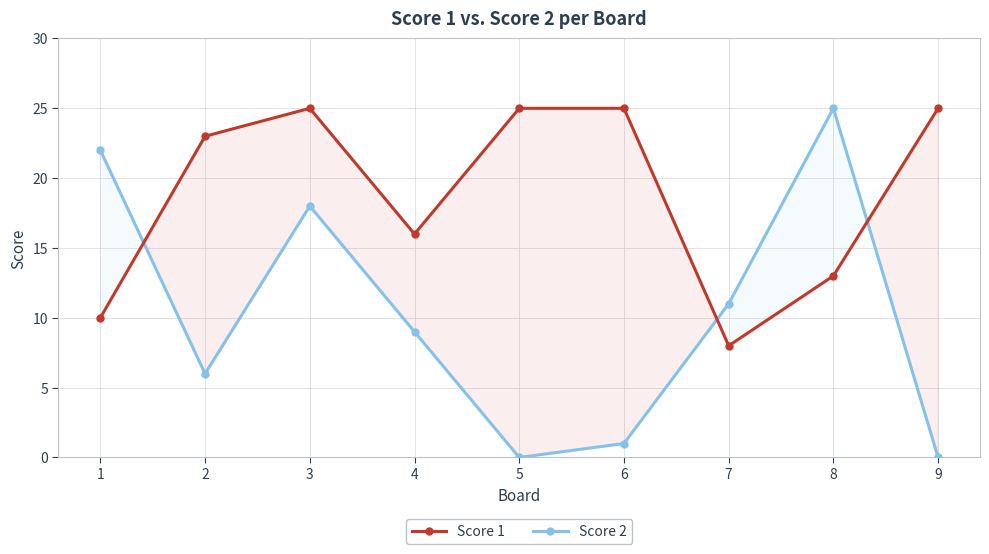

What is the value of the Score 2 point at the 4th from the left?

9